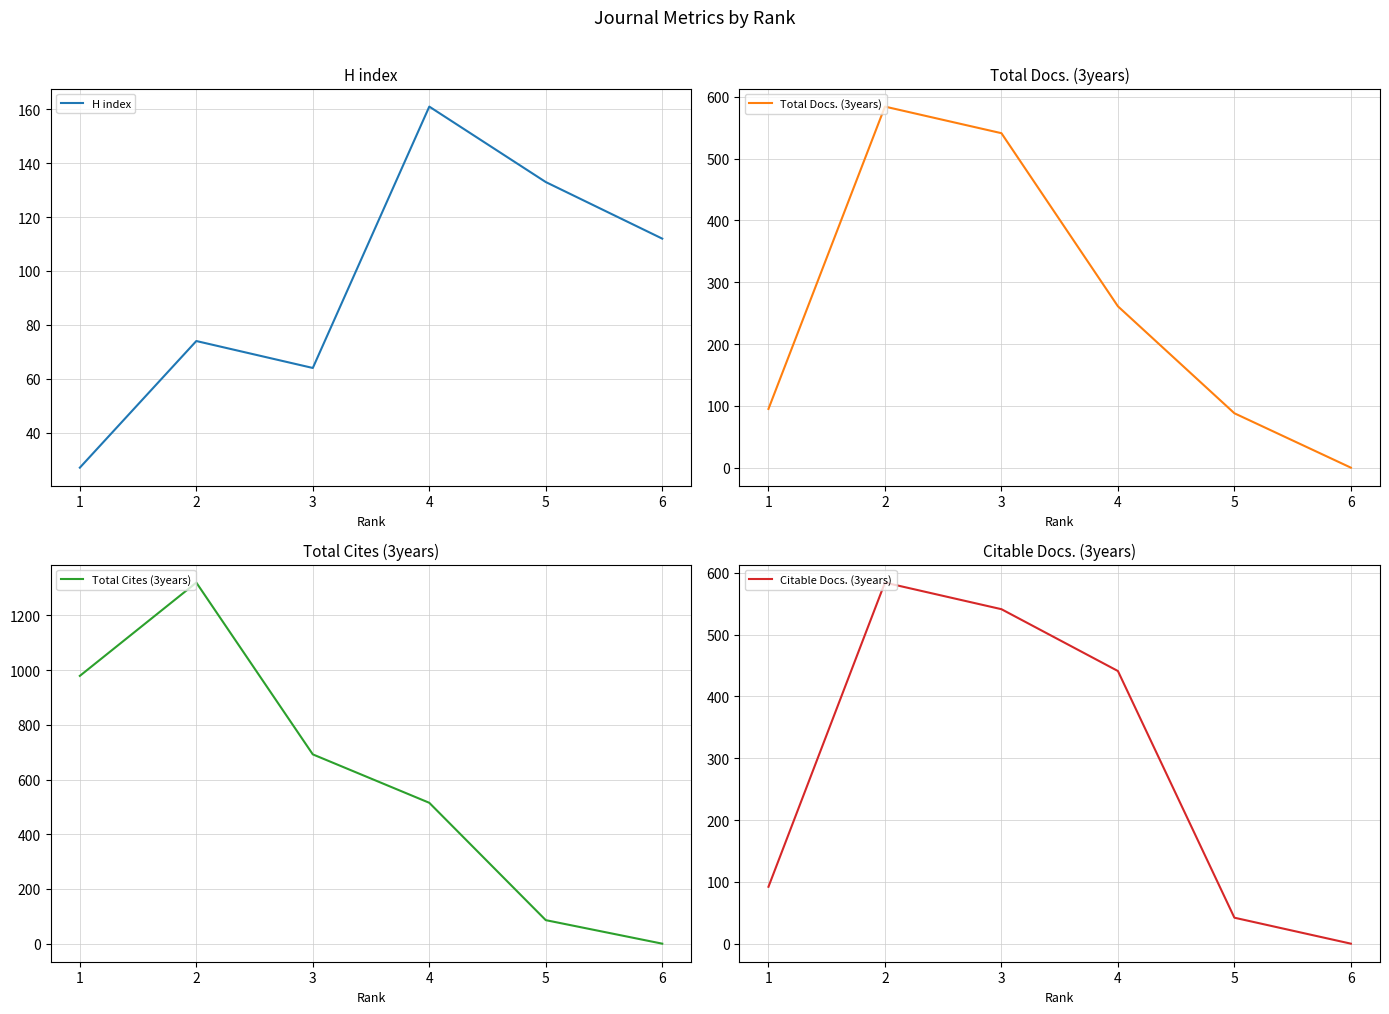

What is the sum of all Total Docs. (3years) values?

1569